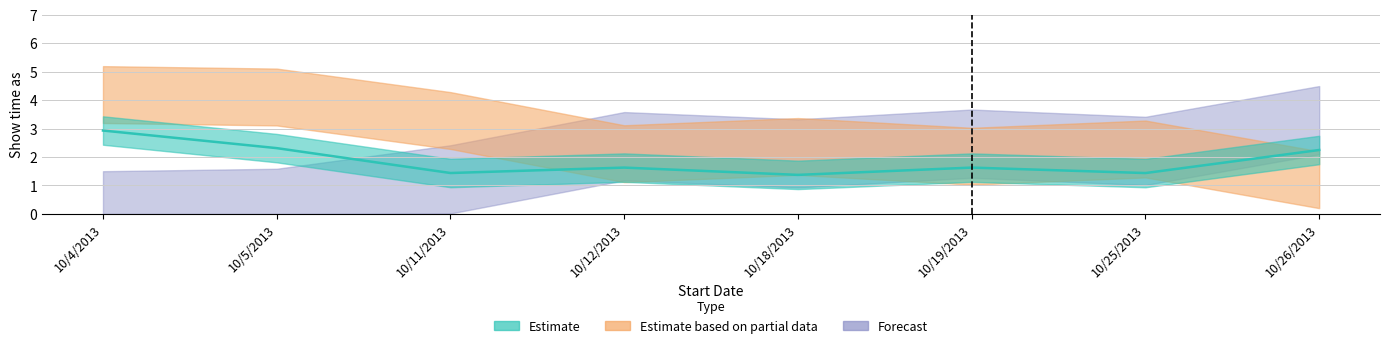

Which has a higher value, 10/12/2013 or 10/11/2013?

10/12/2013